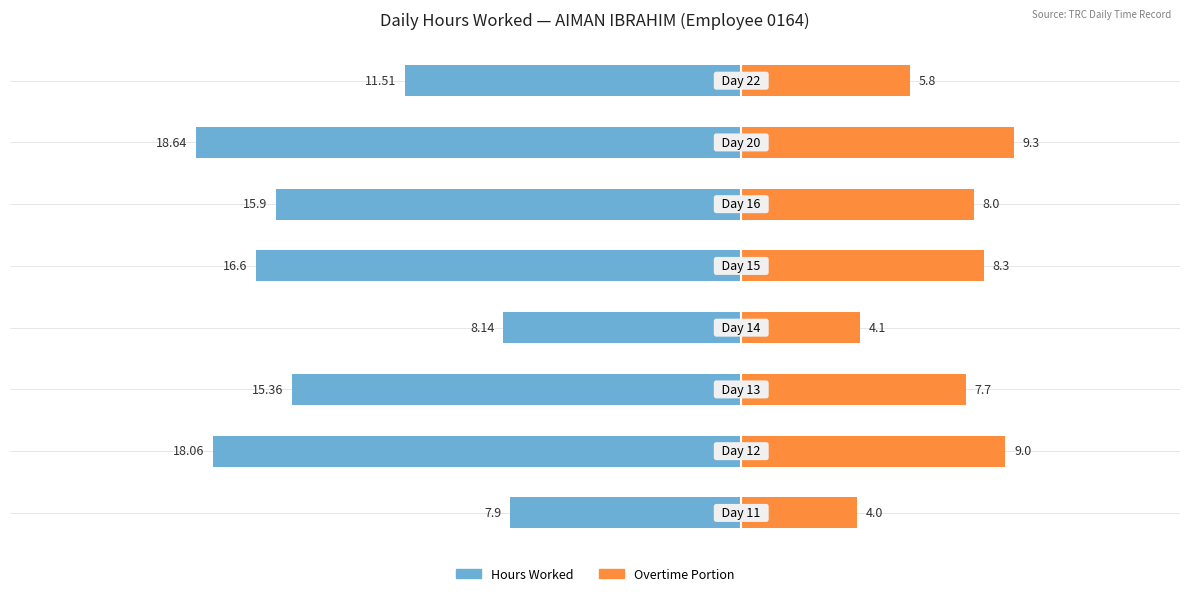

Are the bars grouped side by side (vs. stacked)?

Yes